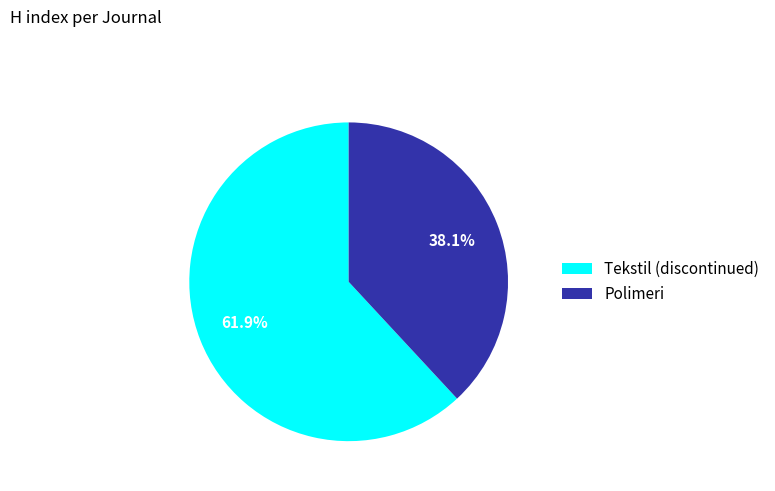

How many segments does this pie chart have?

2